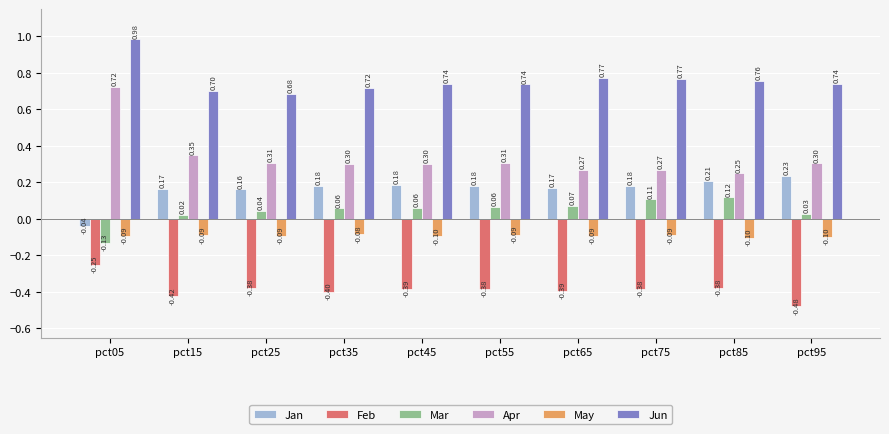

What is the sum of the Feb values at pct05 and pct15?

-0.7